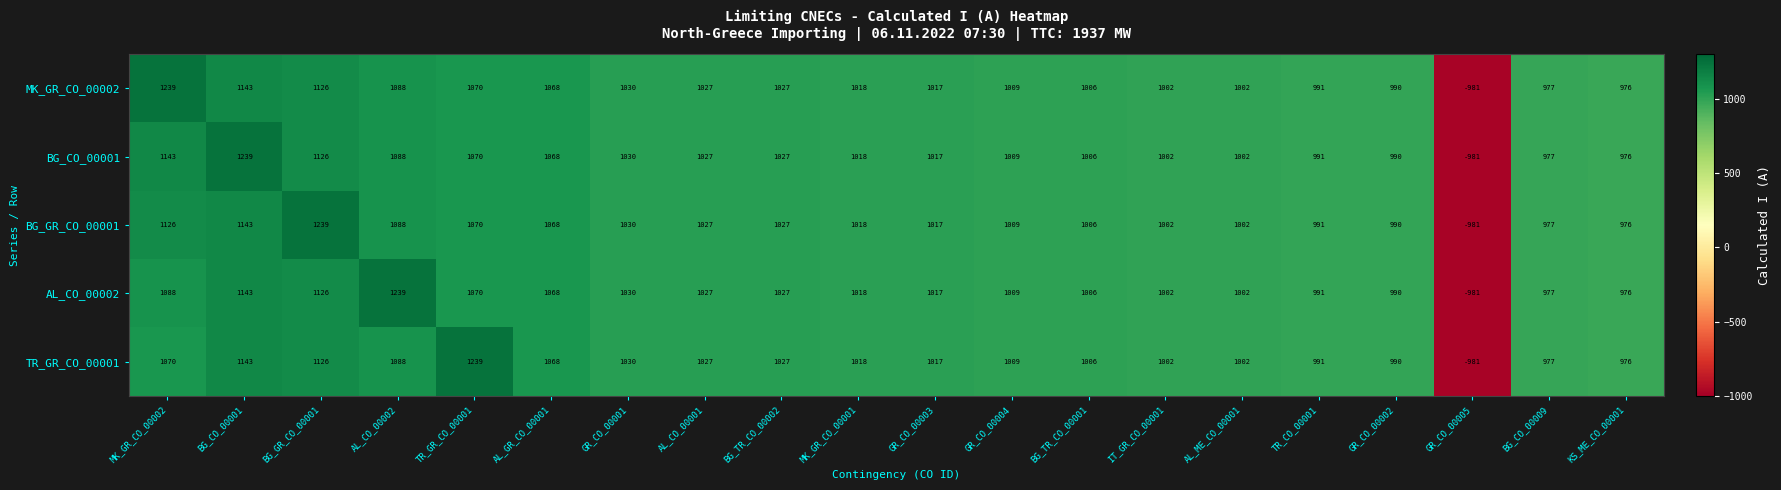

What is the total value across all series at GR_CO_00005?

-4905